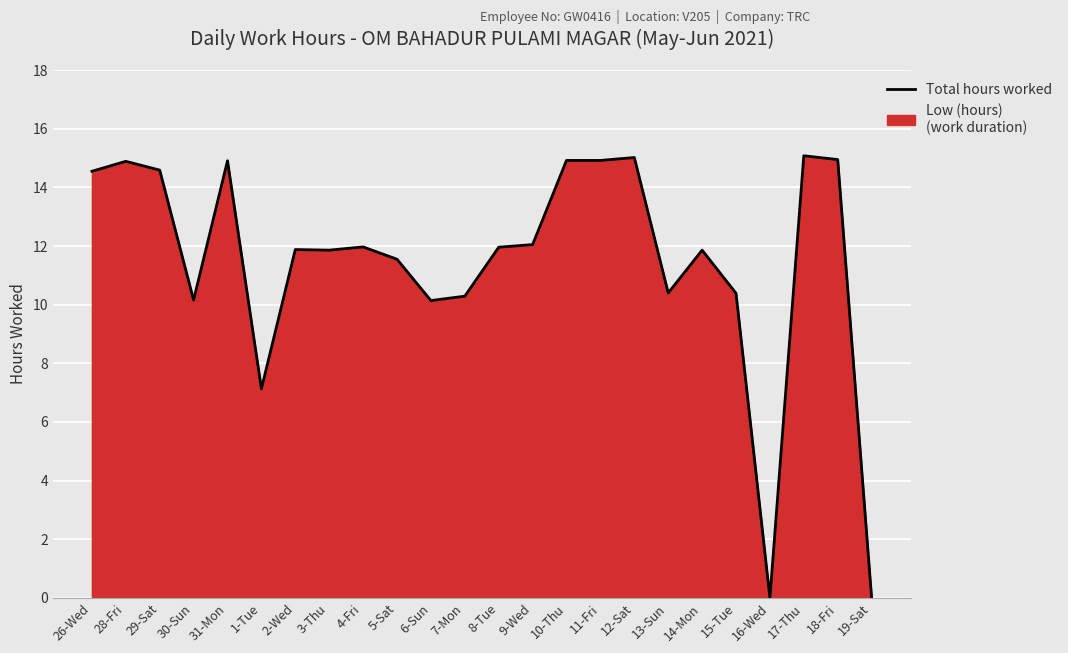

Where is the data nearest to the value 7?

1-Tue